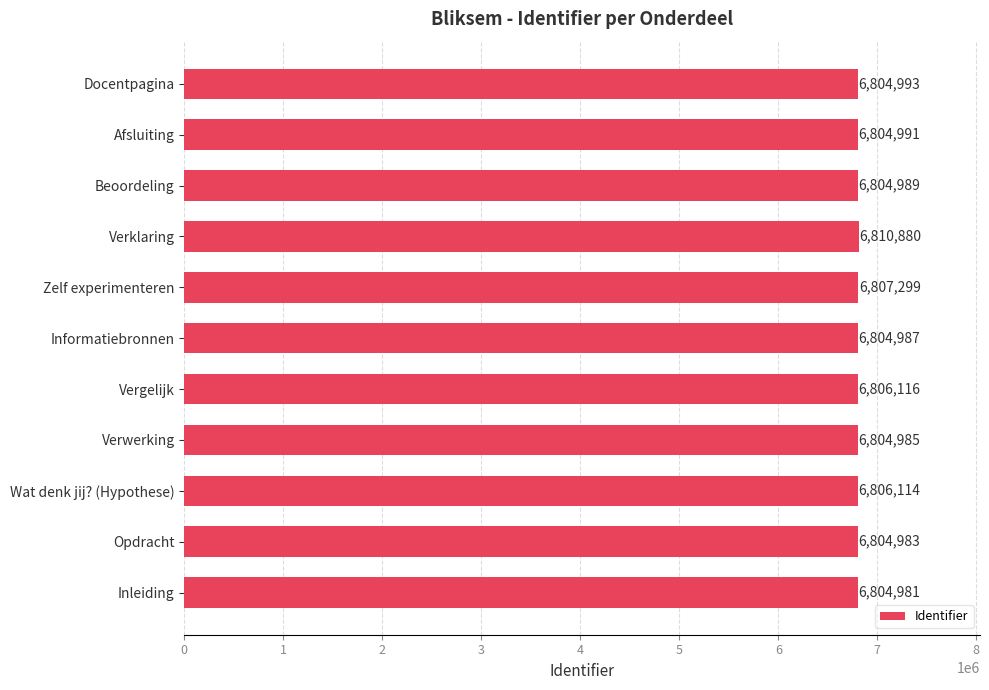

What is the difference between the maximum and second lowest values?

5897